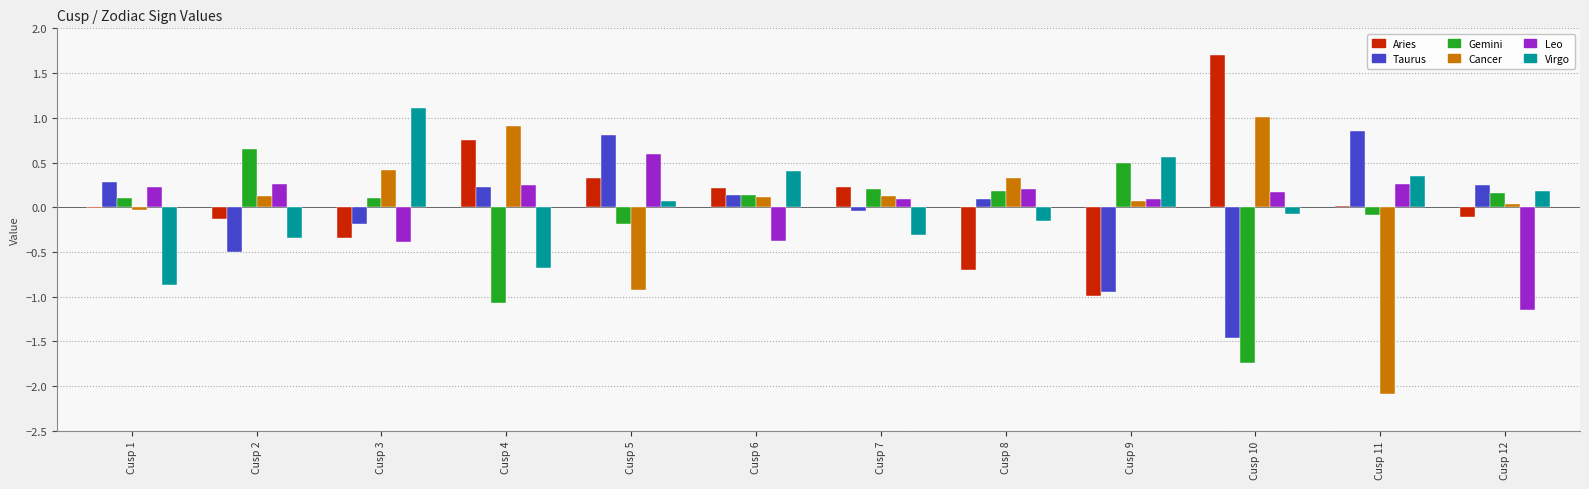

Which series has the largest total across all categories?

Aries